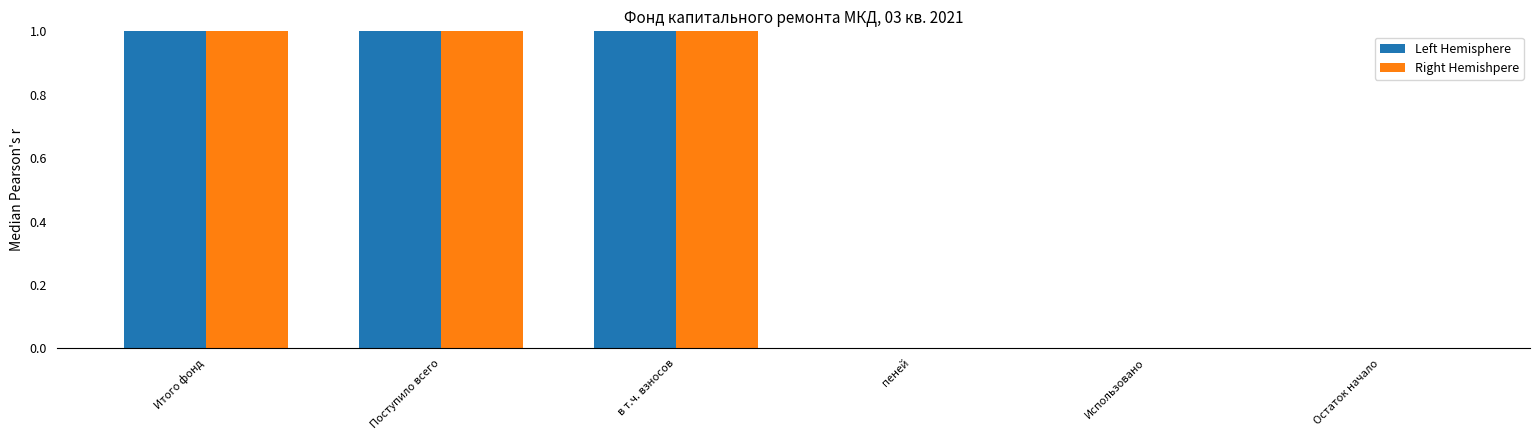

Reading left to right, extract all data points from this chart.

Left Hemisphere: Итого фонд=38.6	Поступило всего=1.1	в т.ч. взносов=1.1	пеней=0.0	Использовано=0.0	Остаток начало=0.0
Right Hemishpere: Итого фонд=39.7	Поступило всего=1.1	в т.ч. взносов=1.1	пеней=0.0	Использовано=0.0	Остаток начало=0.0